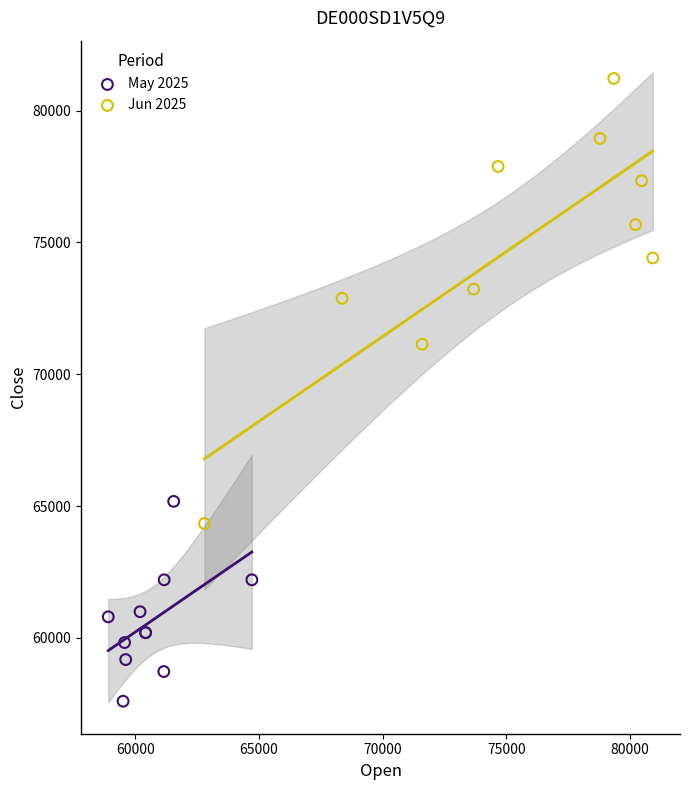

Which series has the widest spread of Y values?

Jun 2025